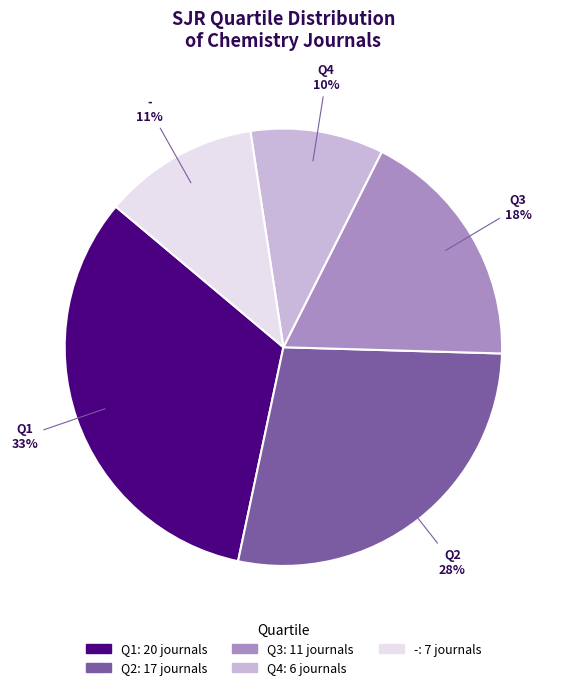

Count the number of slices in the pie.

5